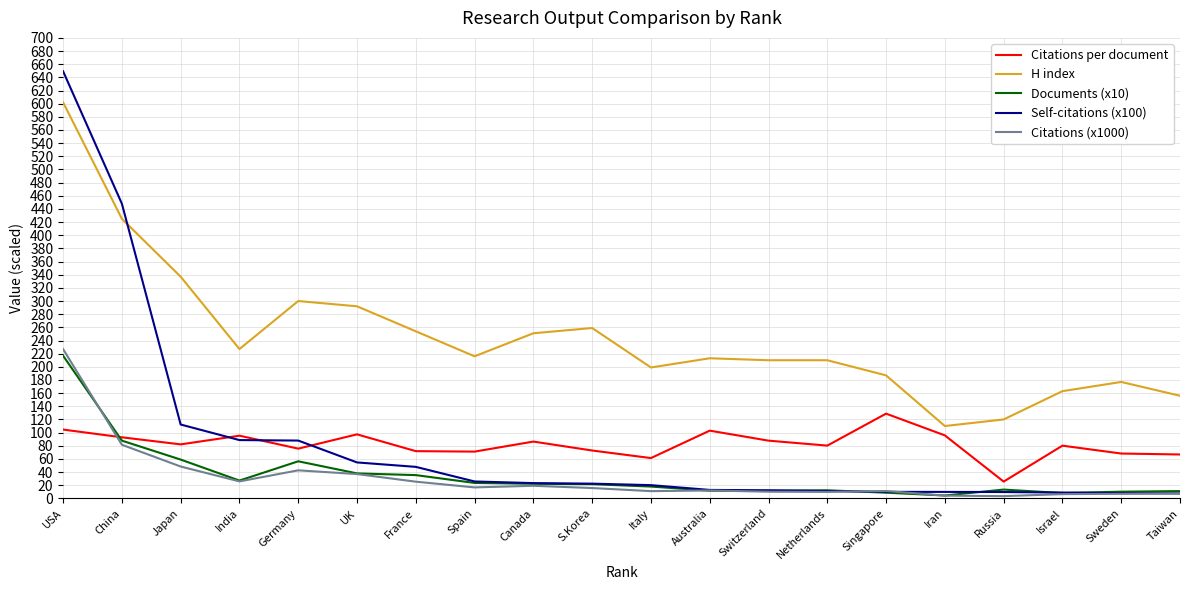

What position from the right is Japan?

18